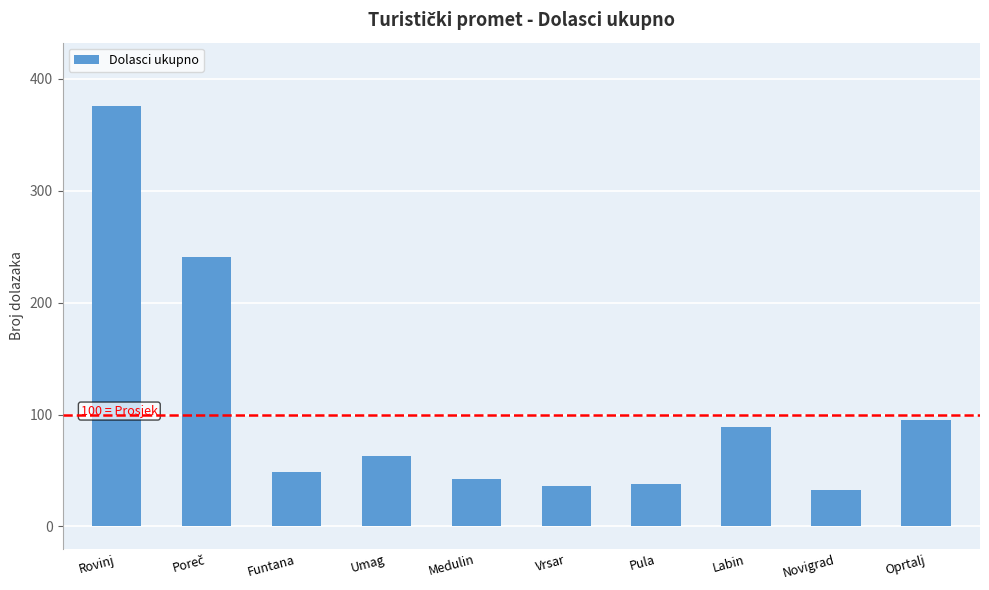

The chart shows a value of 89 at Labin. True or false?

True